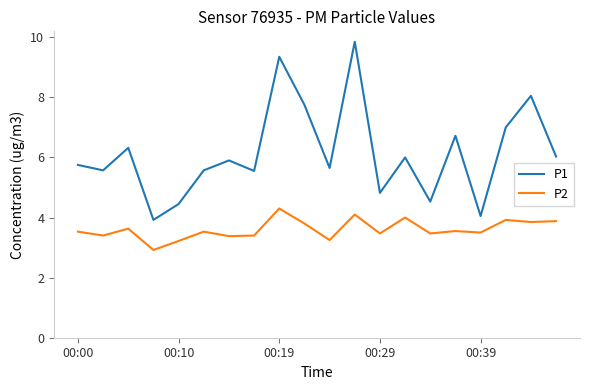

Which series has the largest total across all categories?

P1